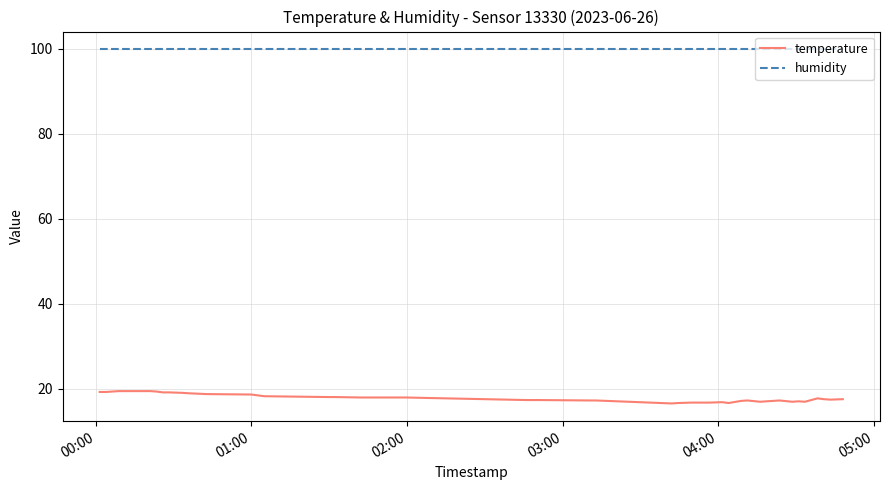

What is the lowest value of the temperature series?

16.6